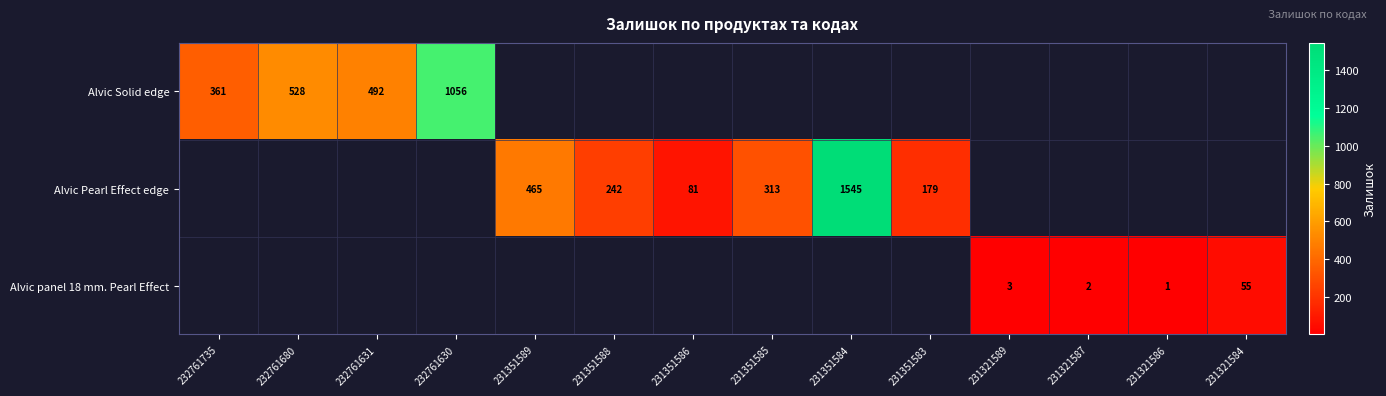

At how many categories does at least one series exceed 1350?

1